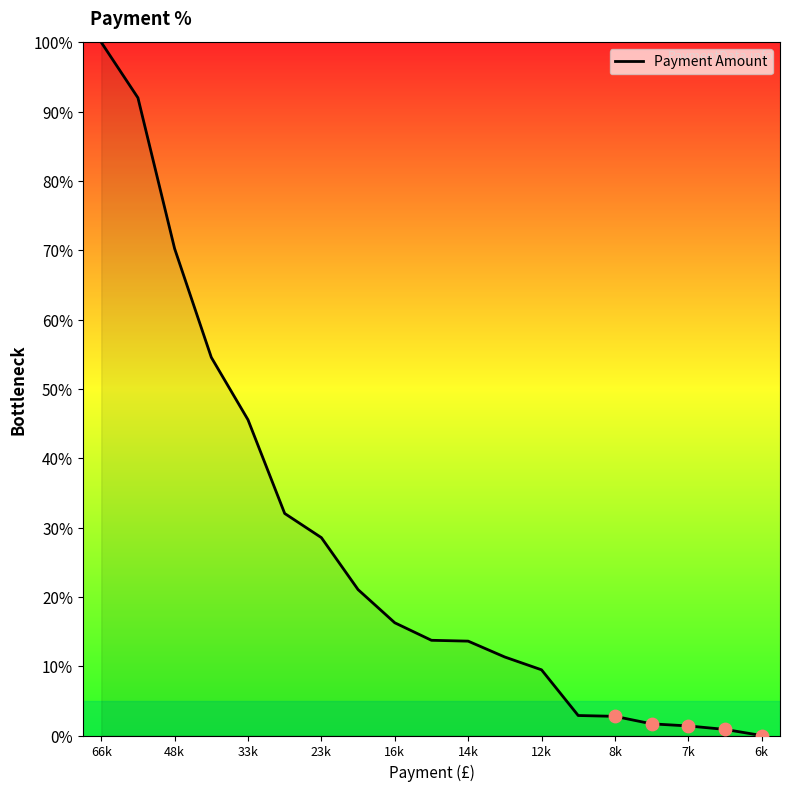

What is the maximum value shown in the chart?

100.0